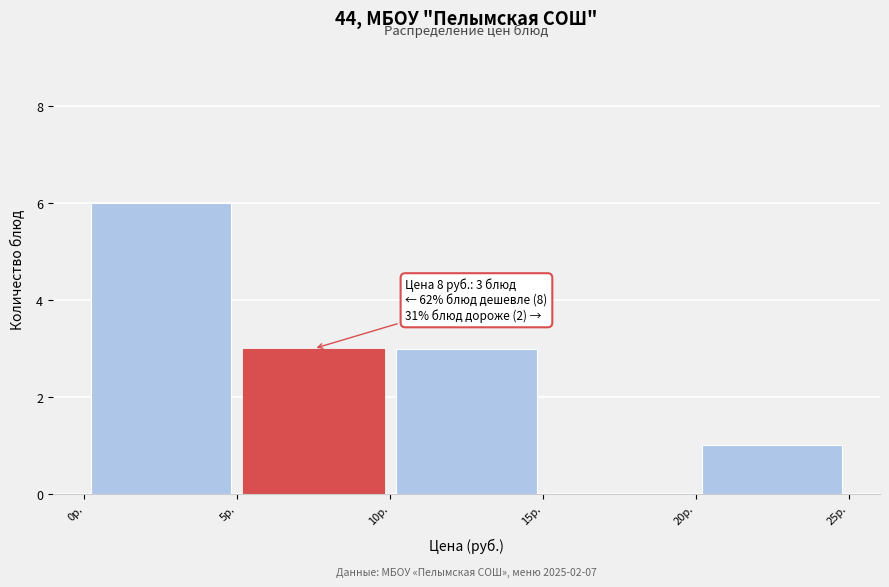

Which range on the x-axis has the tallest bar?

0 to 5